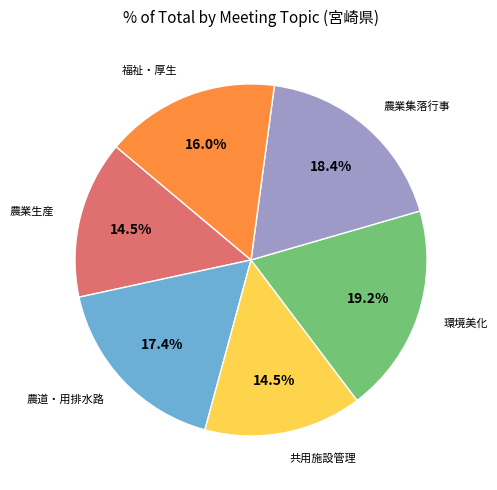

How many slices are in this pie chart?

6